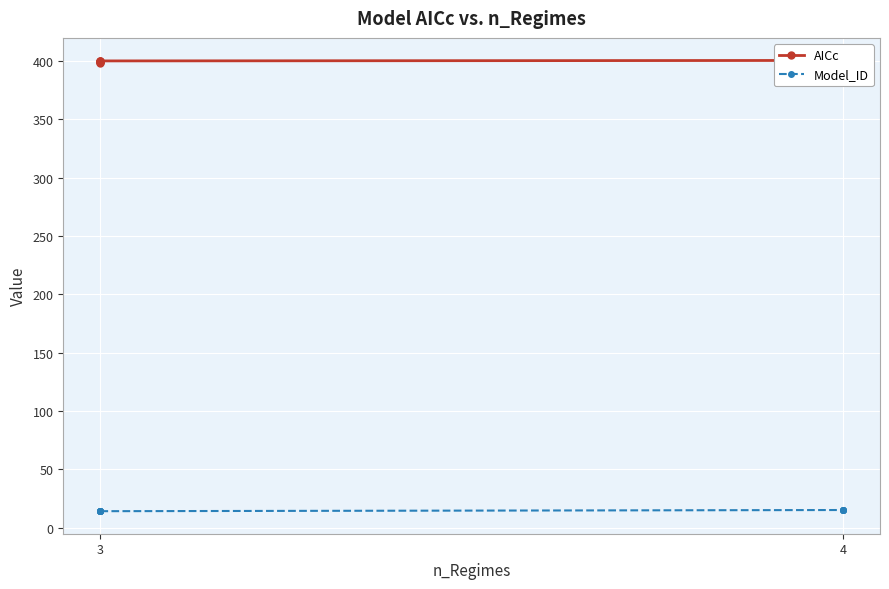

What is the maximum value shown in the chart?

400.6